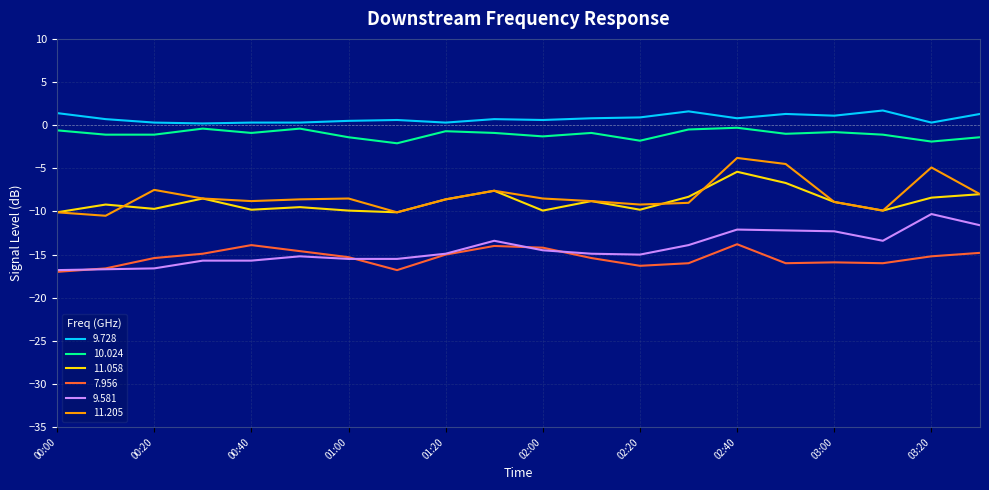

What is the maximum value for 11.058?

-5.4